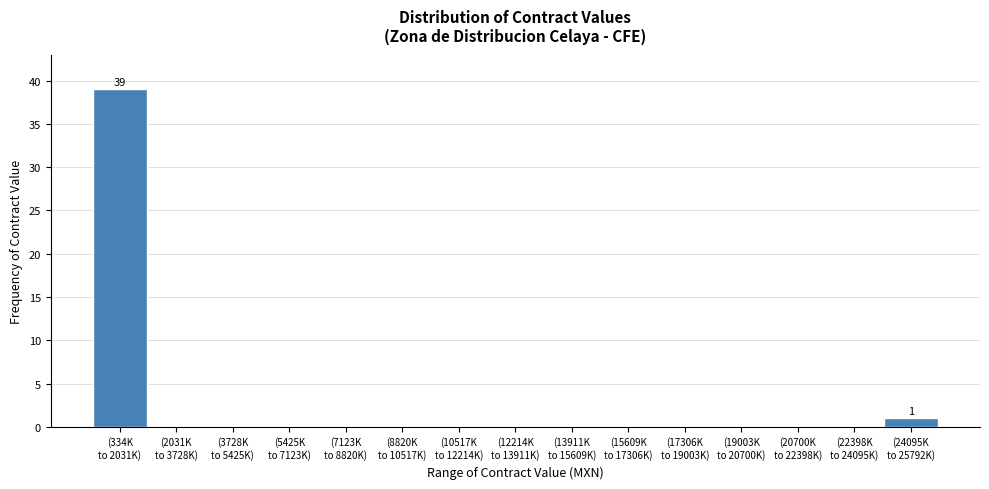

What is the greatest value displayed?

39